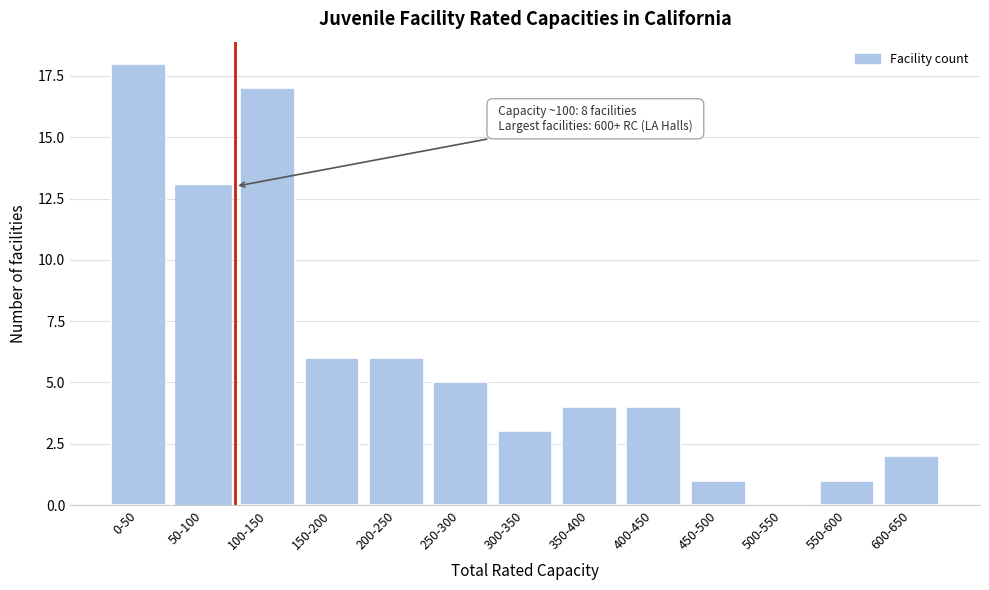

Reading left to right, what are all the values shown in this chart?

0-50=18	50-100=13	100-150=17	150-200=6	200-250=6	250-300=5	300-350=3	350-400=4	400-450=4	450-500=1	500-550=0	550-600=1	600-650=2